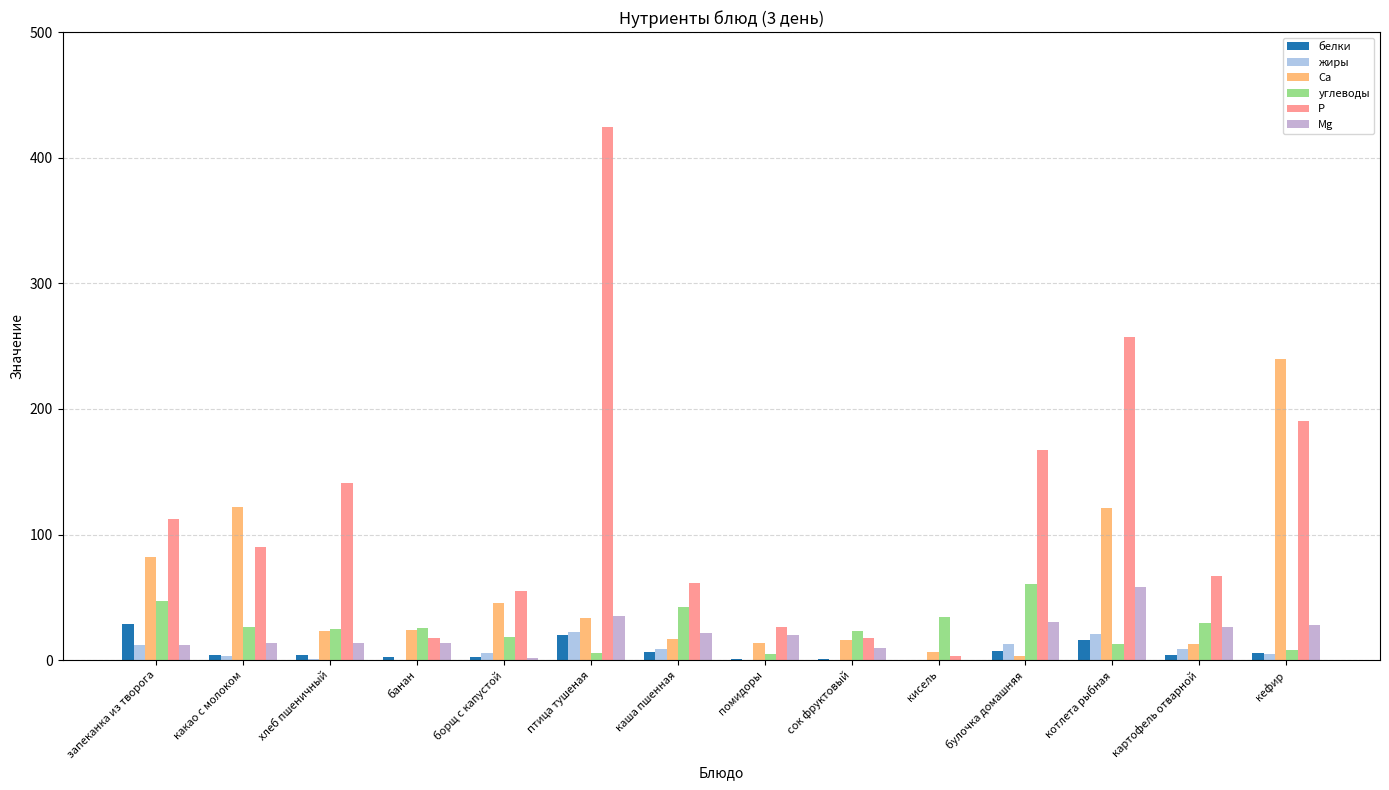

Which series has the widest spread of values?

Р